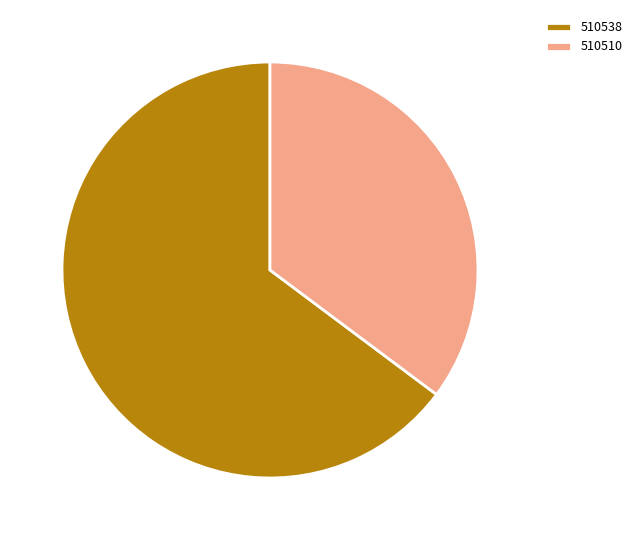

Approximately how many times larger is the value at 510538 compared to 510510?

1.8